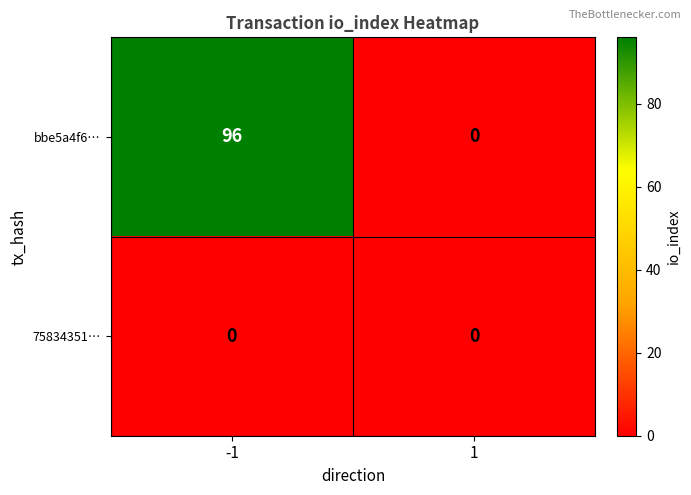

The value of bbe5a4f6… at -1 is 96. True or false?

True